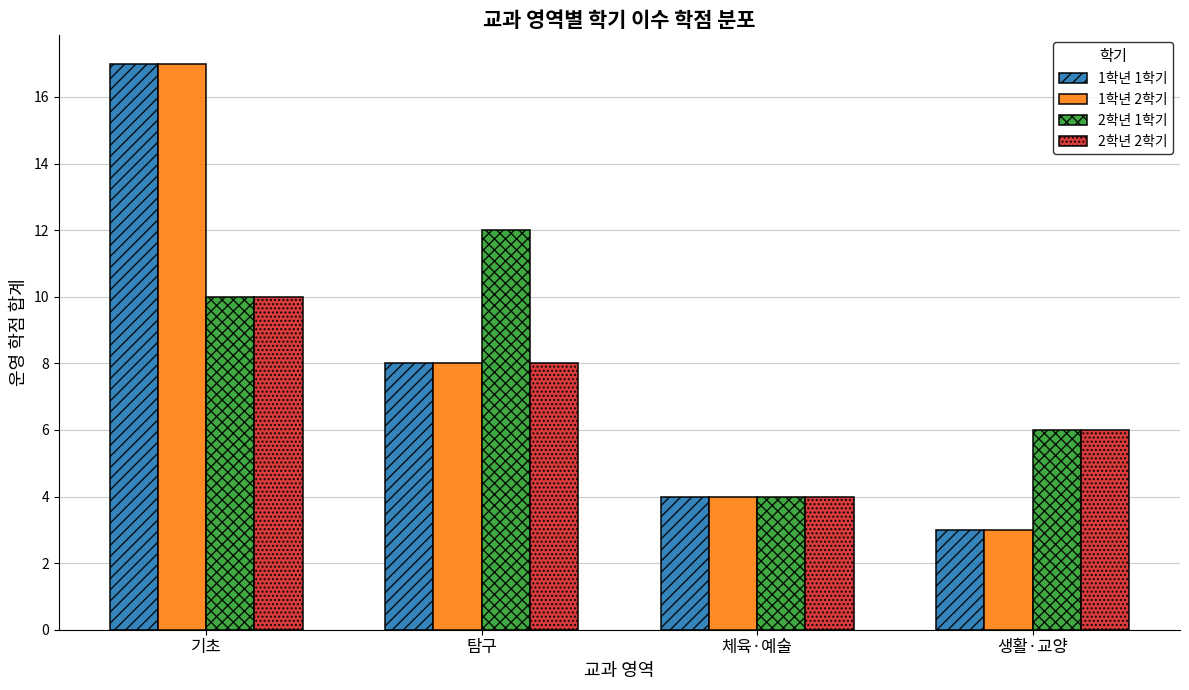

What is the sum of the 2학년 2학기 values at 기초 and 체육·예술?

14